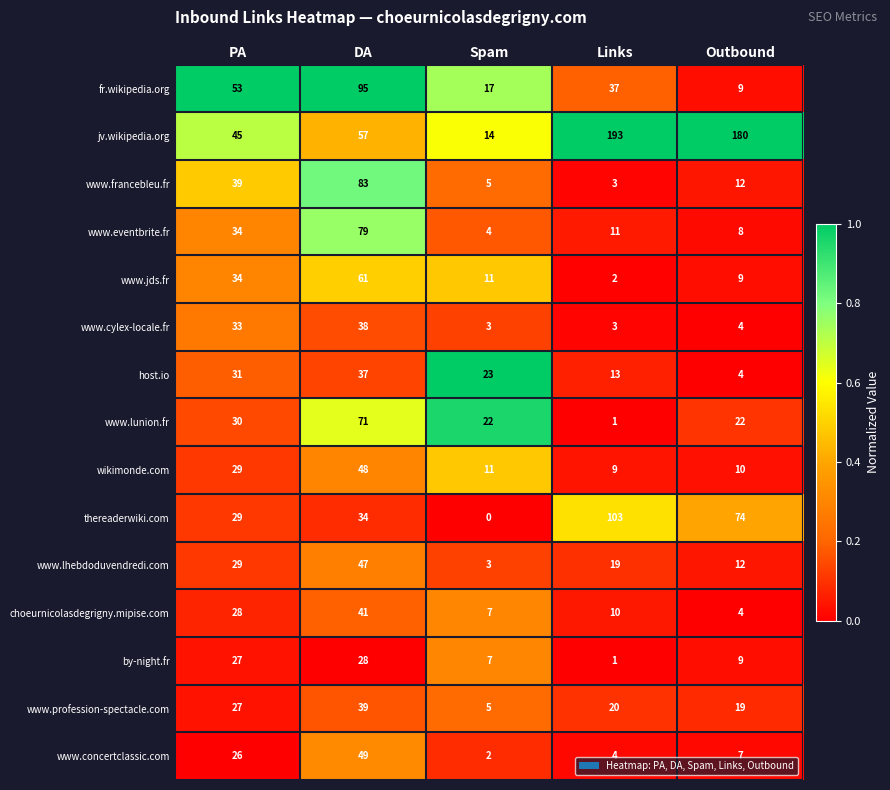

What is the difference between the thereaderwiki.com values at PA and Spam?

29